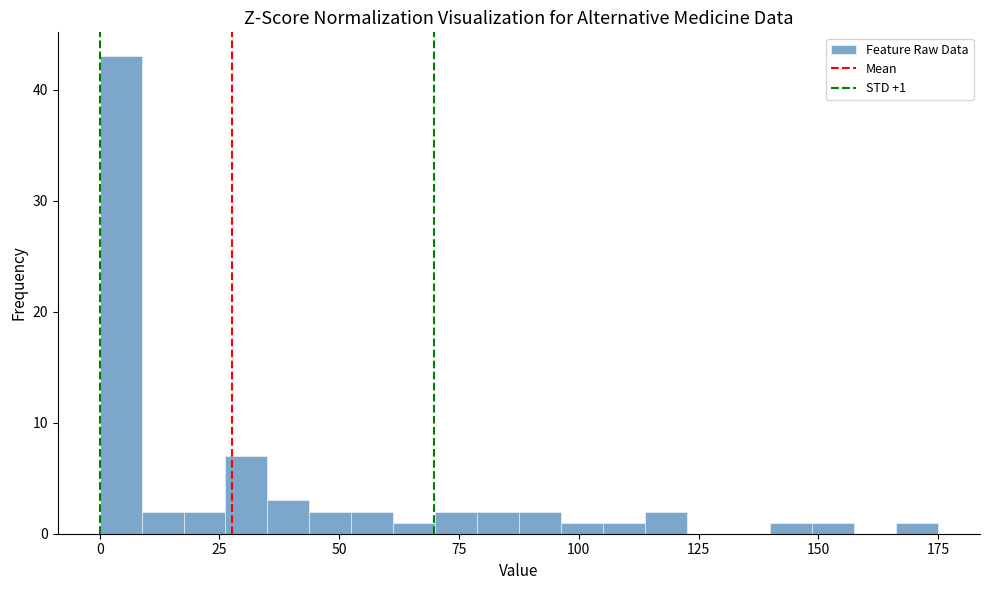

Around what value on the x-axis is the tallest bar? Give the approximate position of its centre, as read against the axis.

5